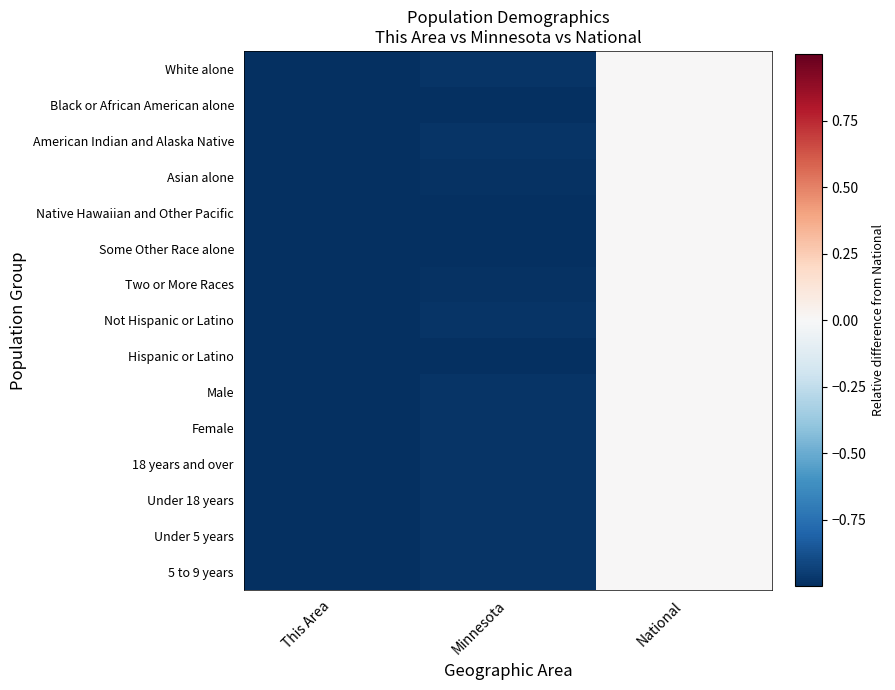

What is the smallest value displayed?

-1.0